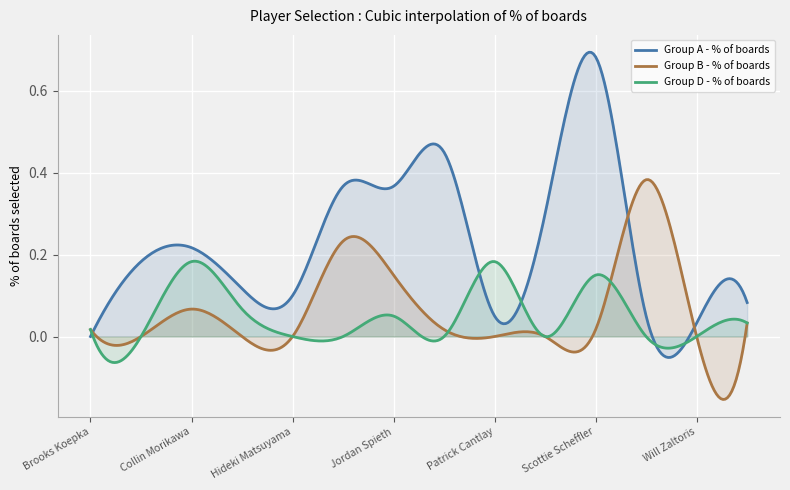

At which category does Group B - % of boards reach its first local peak?

Collin Morikawa